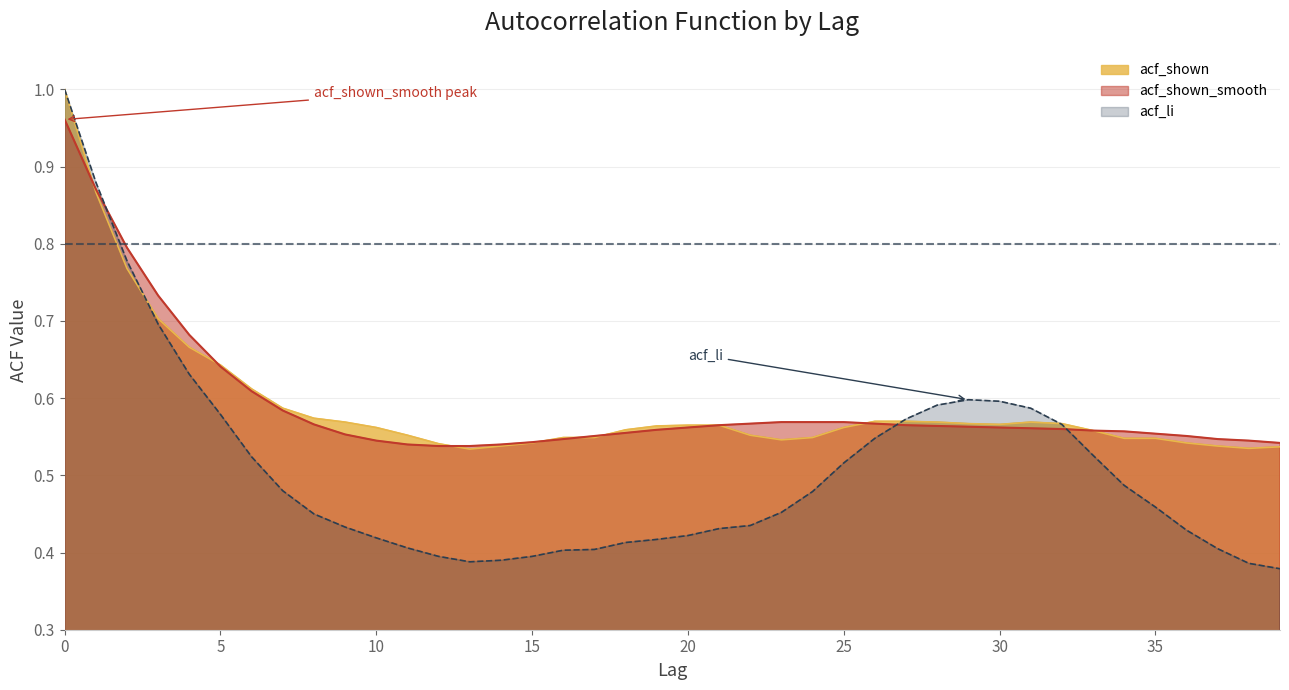

How many distinct data groups are displayed?

3